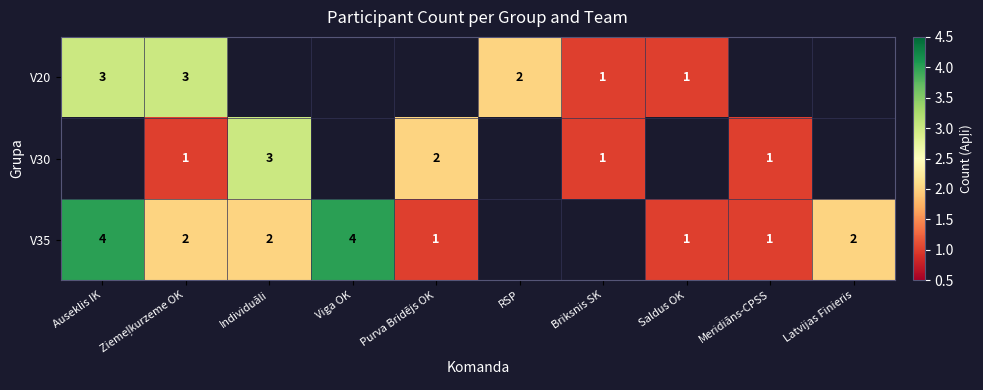

The V20 series shows 1 at Briksnis SK. True or false?

True